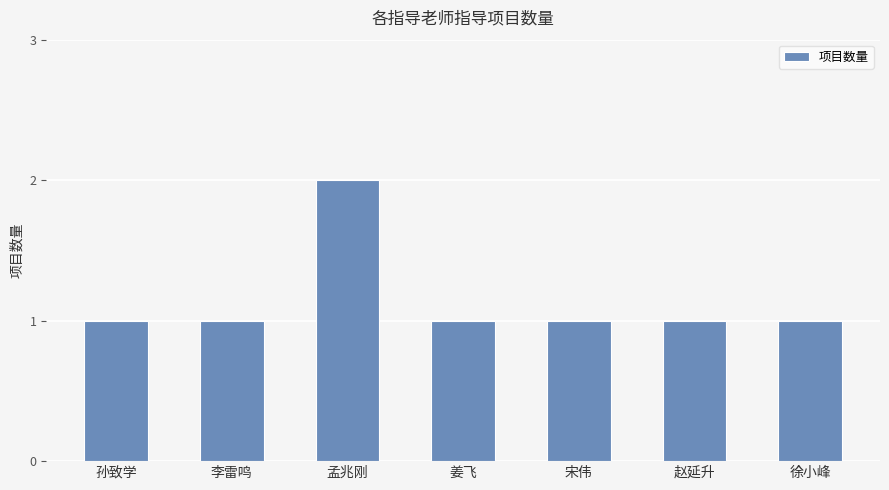

What is the ratio of the value at 李雷鸣 to the value at 孟兆刚?

0.5